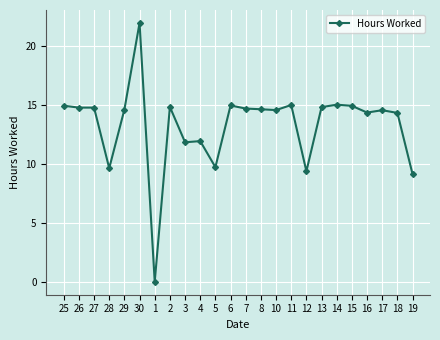

Is it true that the value at 3 is 11.8?

True